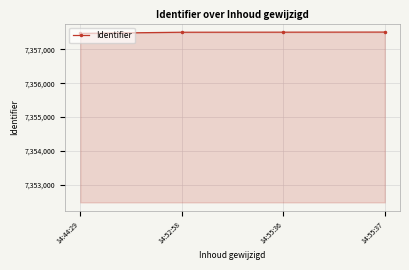

What is the label of the 3rd point from the left?

14:55:36